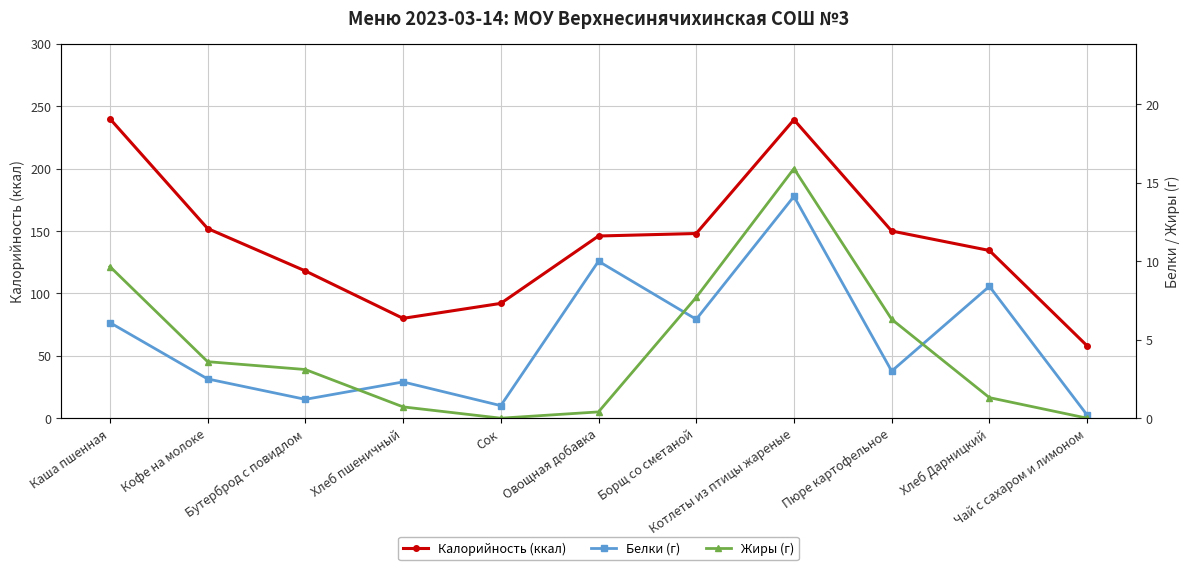

What is the greatest value displayed?

240.0